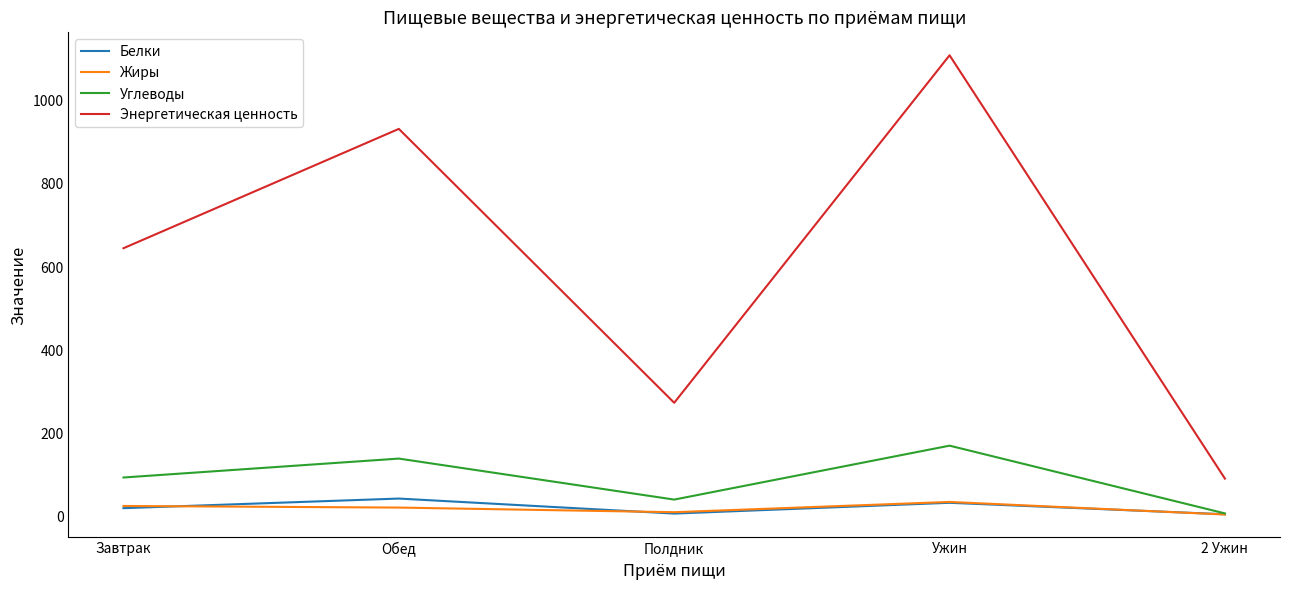

At how many categories does at least one series exceed 823?

2